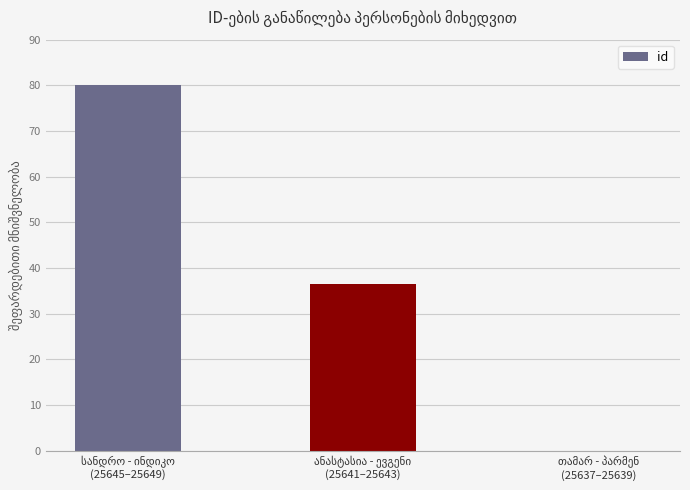

What is the greatest value displayed?

80.0